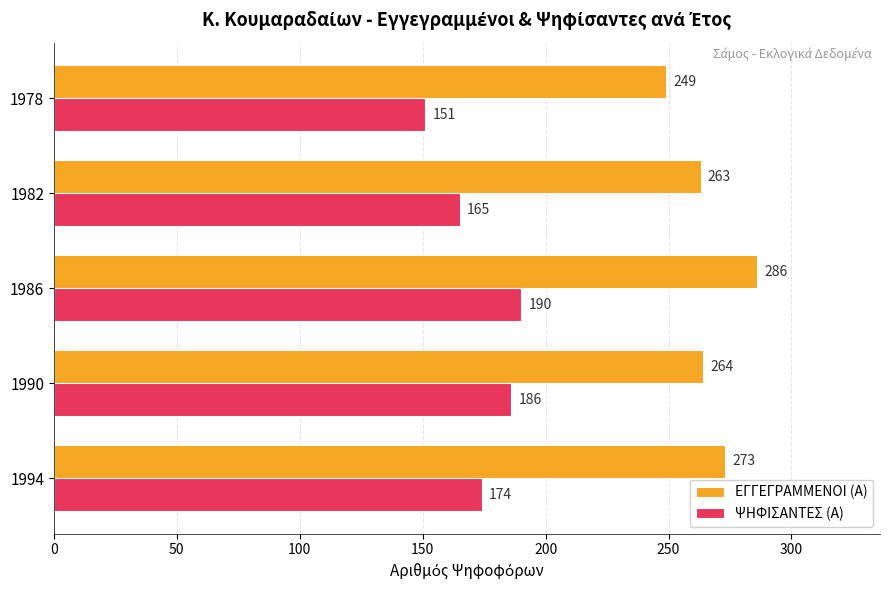

Is the value of ΨΗΦΙΣΑΝΤΕΣ (Α) at 1986 greater than the value of ΕΓΓΕΓΡΑΜΜΕΝΟΙ (Α) at 1978?

No